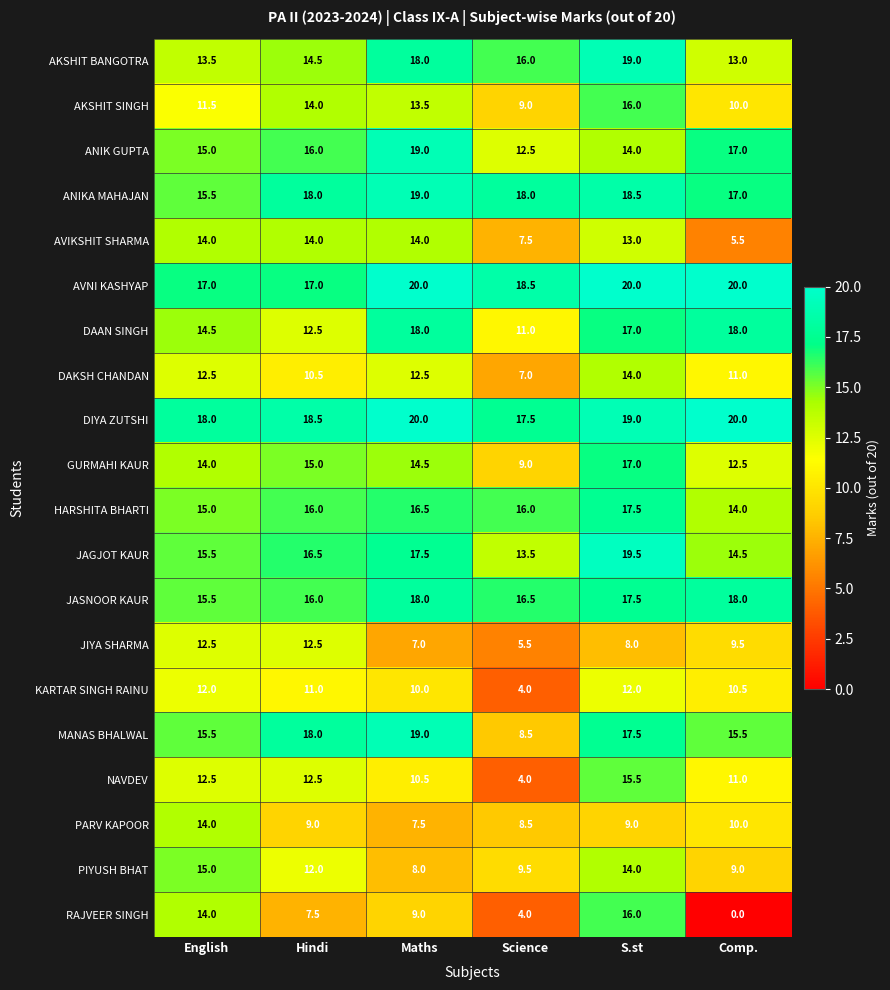

Which series changed the most between English and Comp.?

RAJVEER SINGH